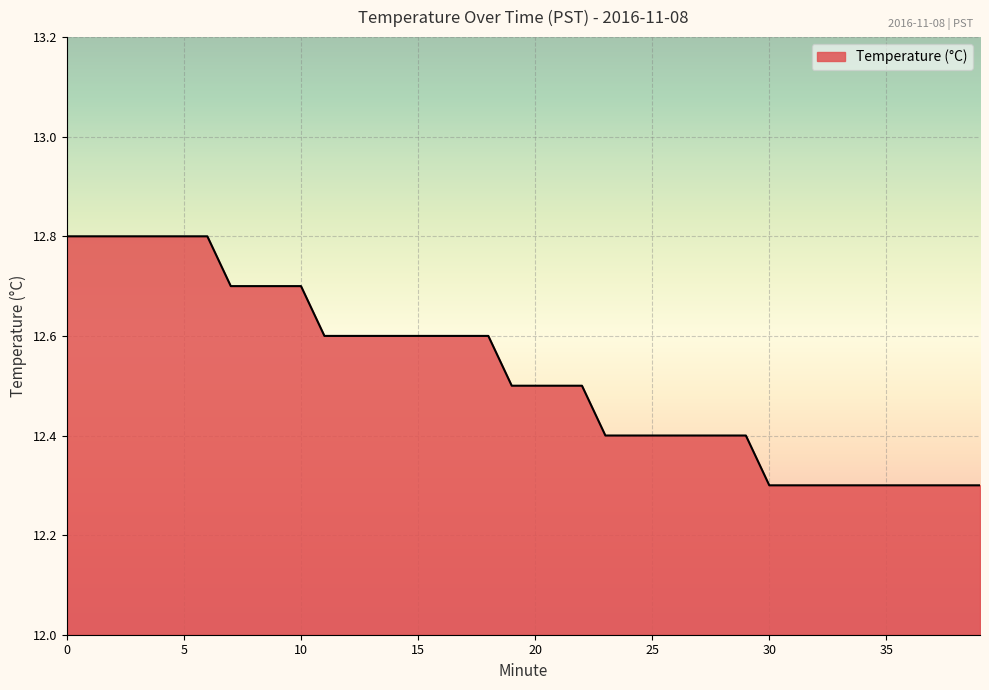

What is the difference between the maximum and minimum values?

0.5